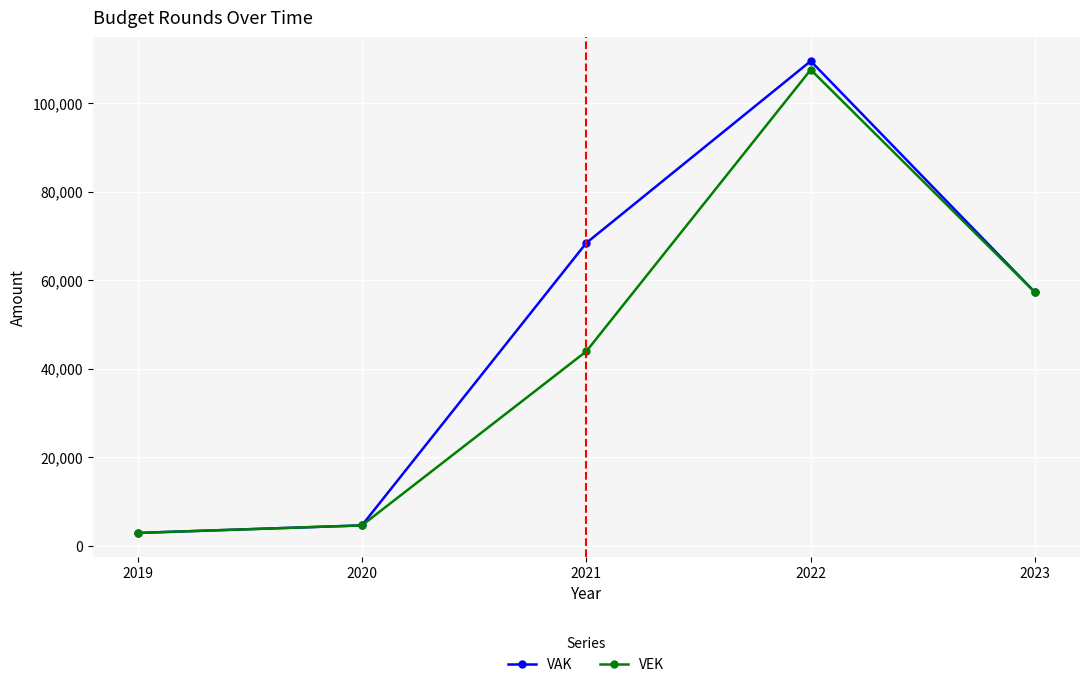

How many interior local peaks does the VAK series have?

1